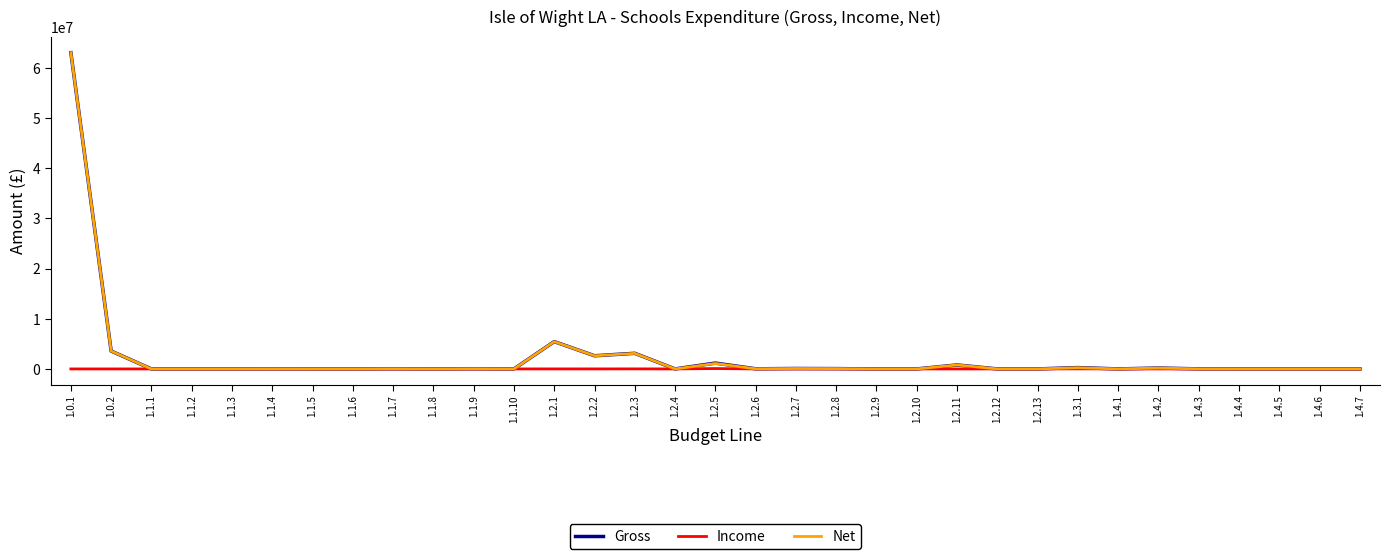

At which category is the sum across all series the highest?

1.0.1